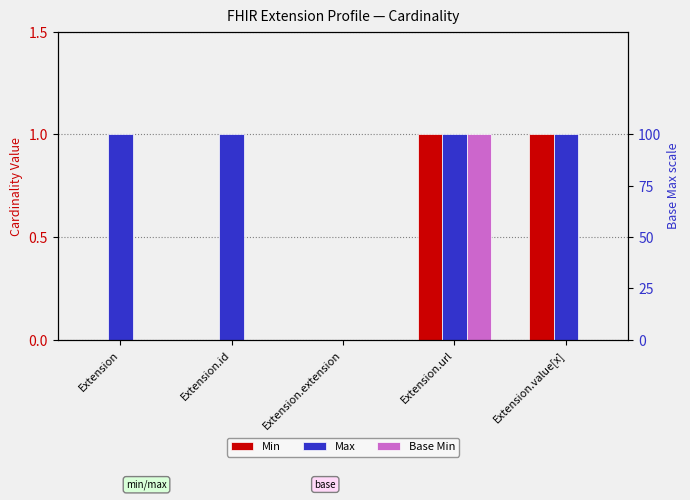

Which has a higher value, Extension.url or Extension.extension?

Extension.url